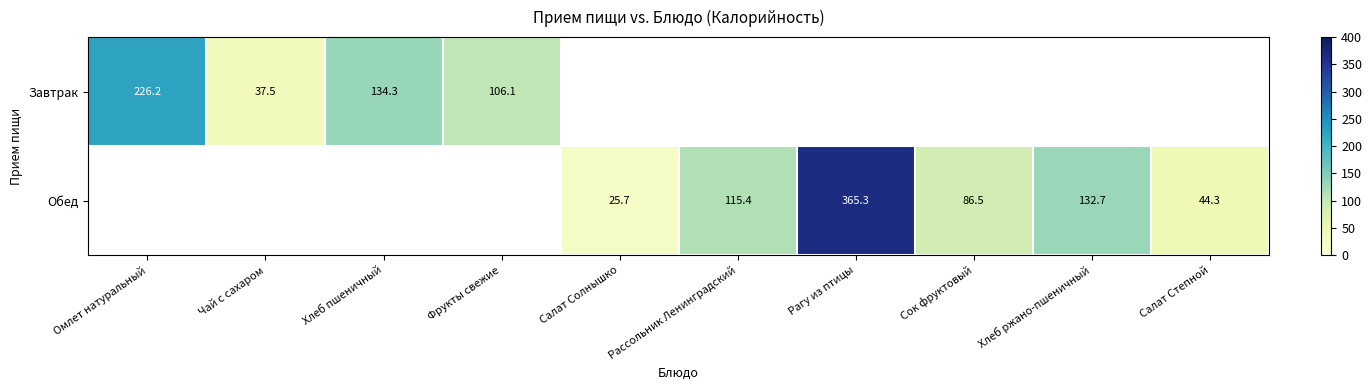

The Завтрак series shows 64.2 at Хлеб пшеничный. True or false?

False